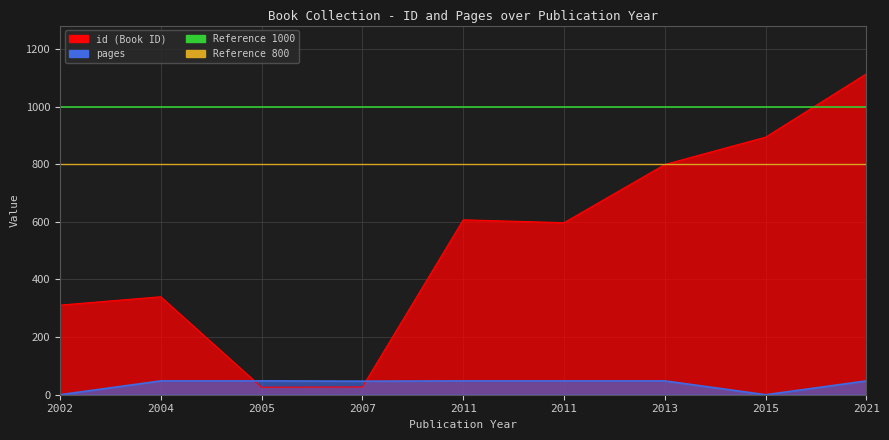

What is the minimum value for Reference 800?

800